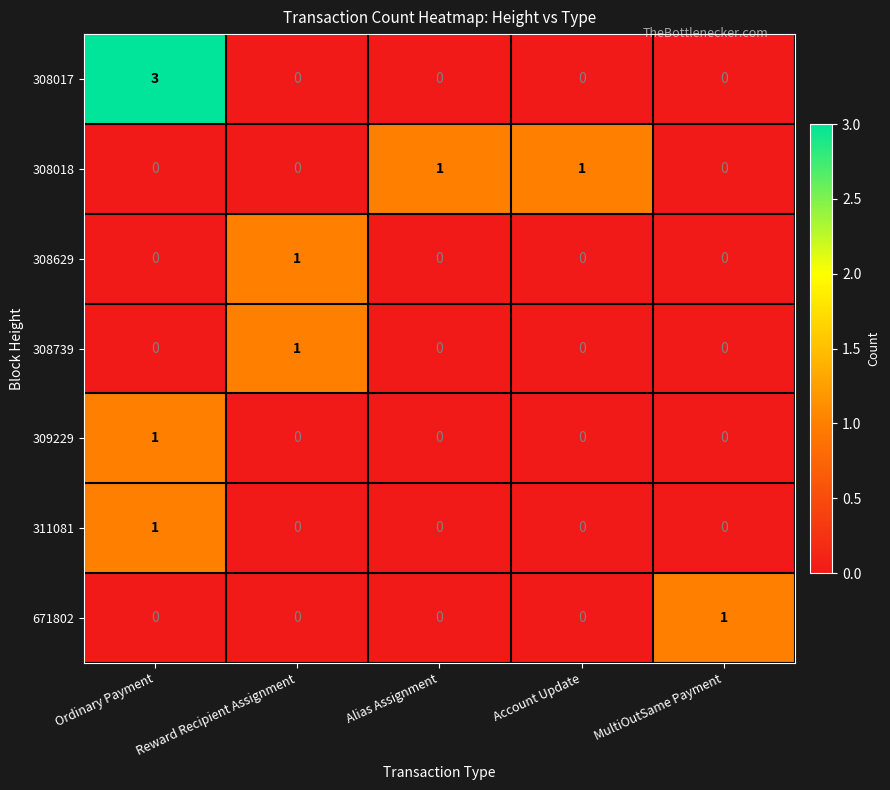

What is the difference between the highest and lowest values at Ordinary Payment?

3